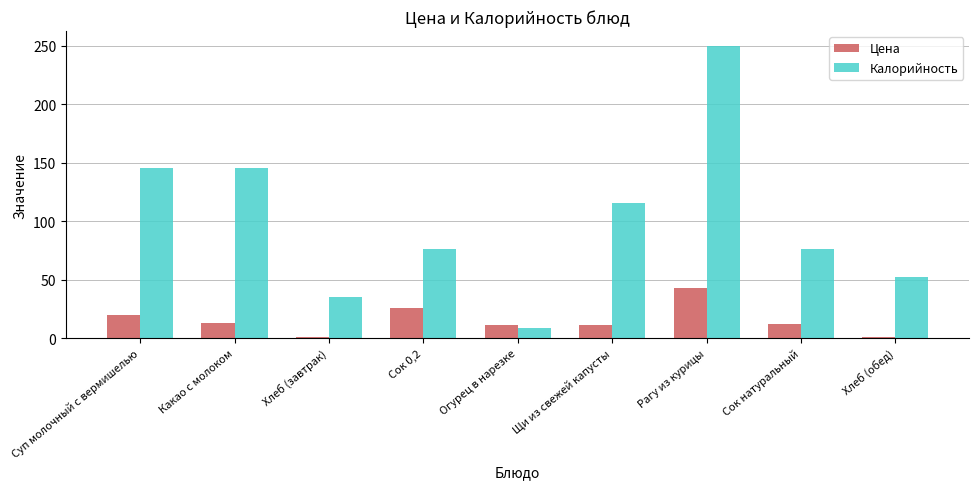

What is the label of the 9th bar from the left?

Хлеб (обед)